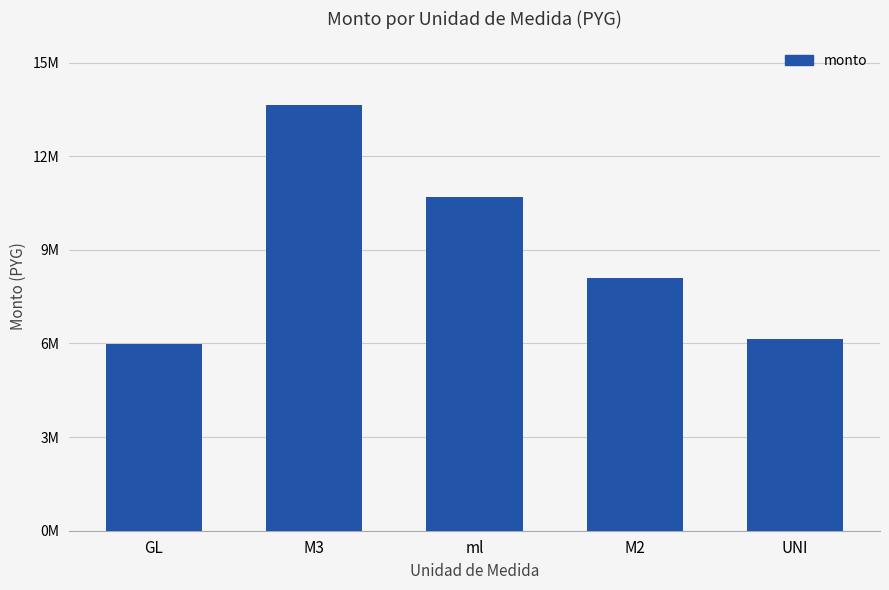

Does the chart contain stacked bars?

No